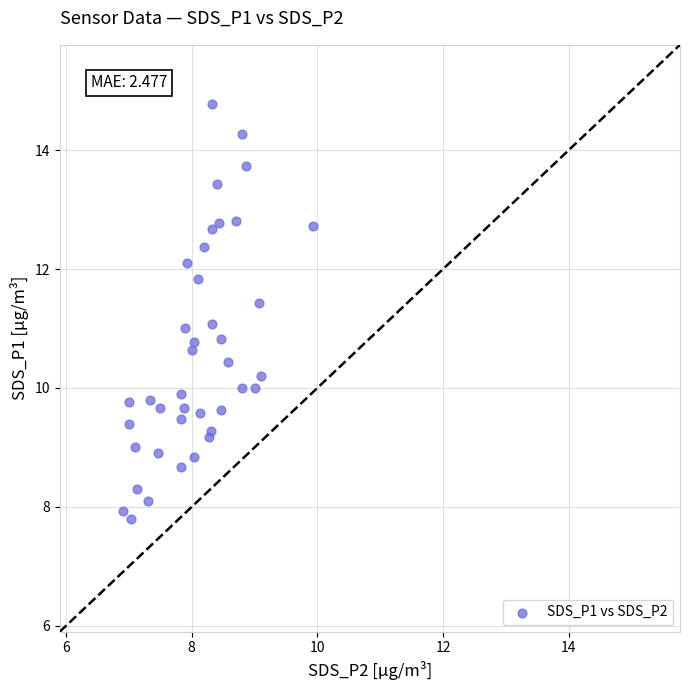

What is the range of Y values (max minus min)?

7.0